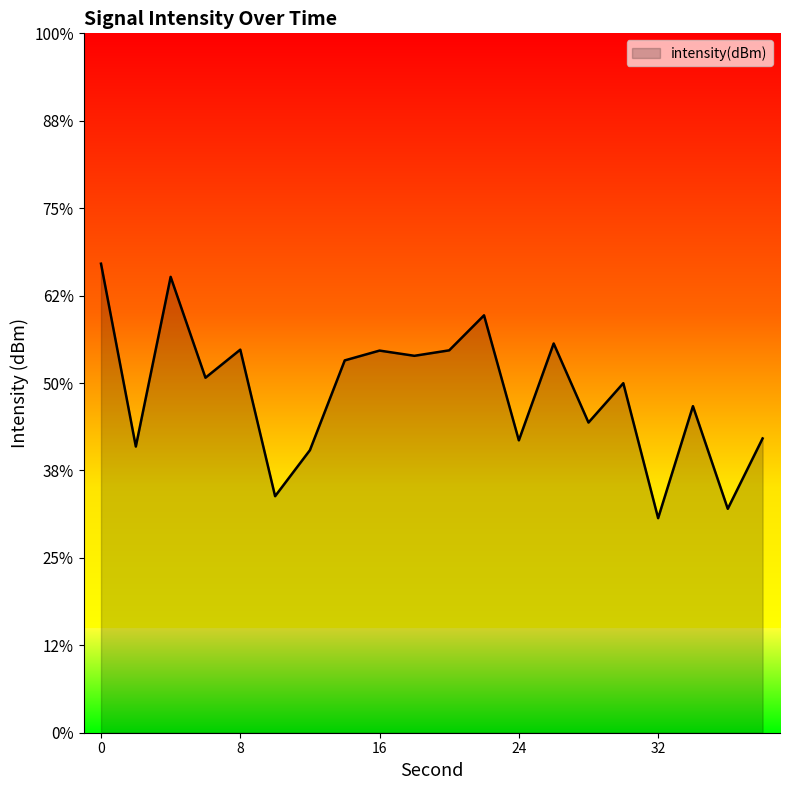

Does the chart display data point markers on the line(s)?

No